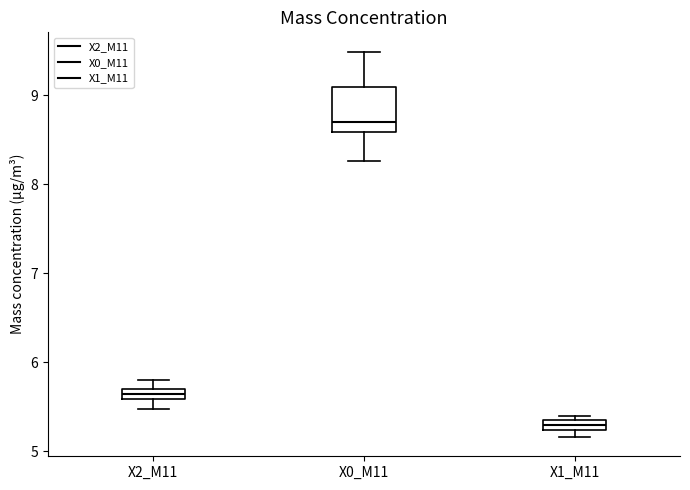

Which box has the lowest median line?

X1_M11